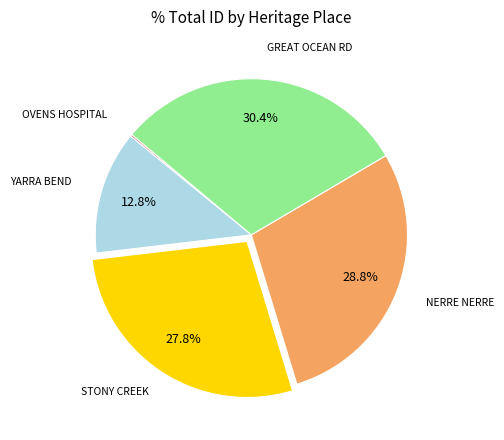

What portion of the pie excludes YARRA BEND?

87.2%